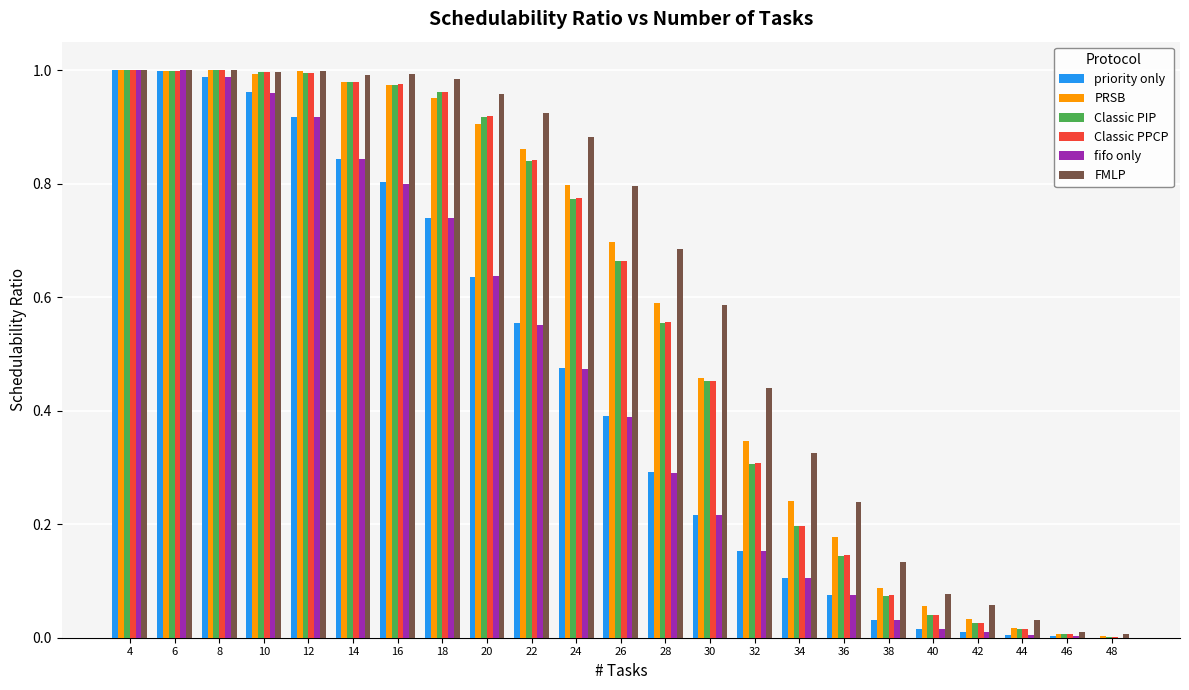

Is it true that FMLP equals 0.3 at 34?

True